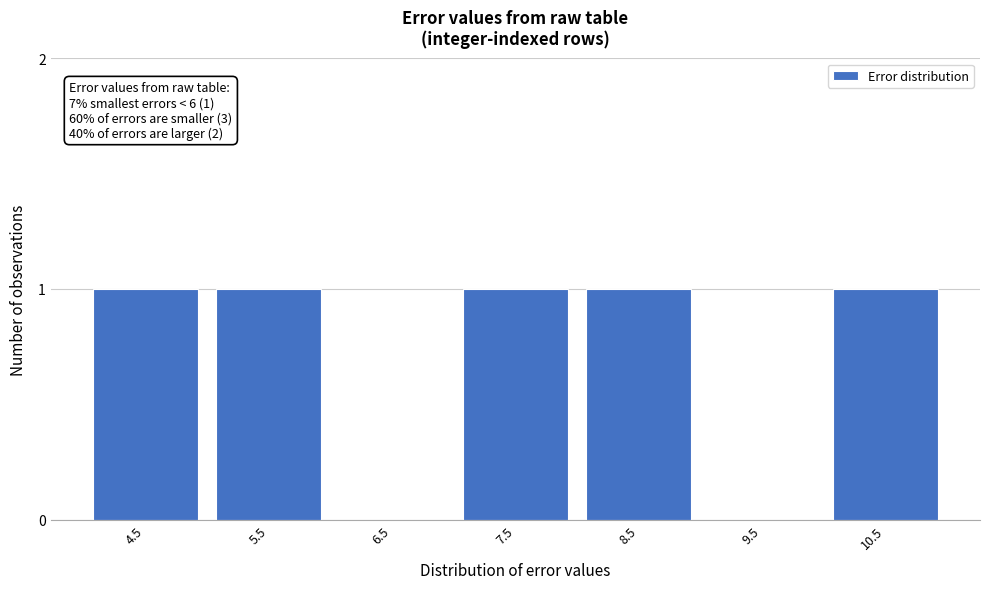

Reading left to right, transcribe all the data shown in this chart.

4.5=1	5.5=1	6.5=0	7.5=1	8.5=1	9.5=0	10.5=1